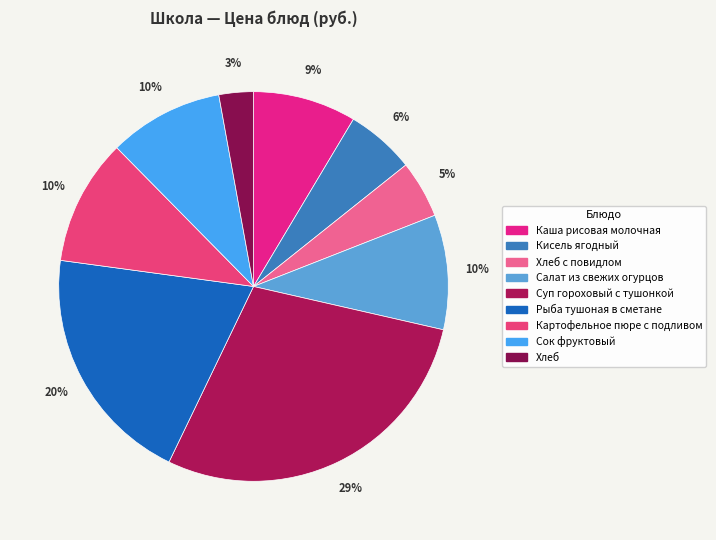

Which has a higher value, Кисель ягодный or Каша рисовая молочная?

Каша рисовая молочная